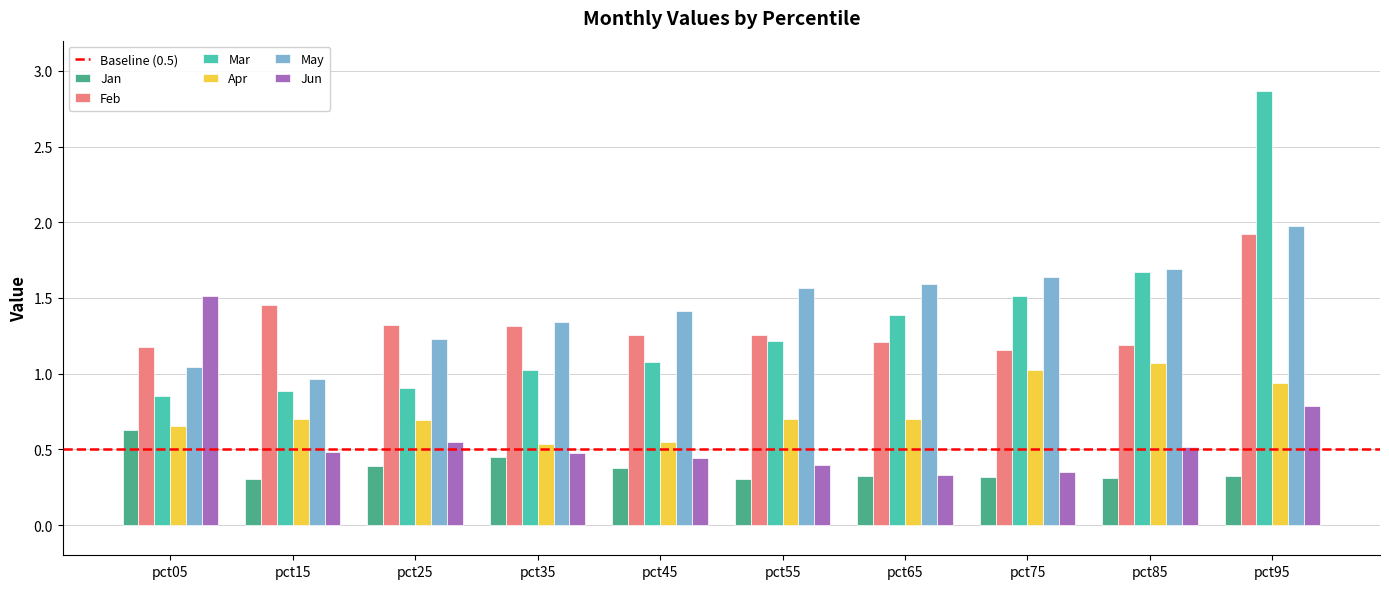

What is the greatest value displayed?

2.9